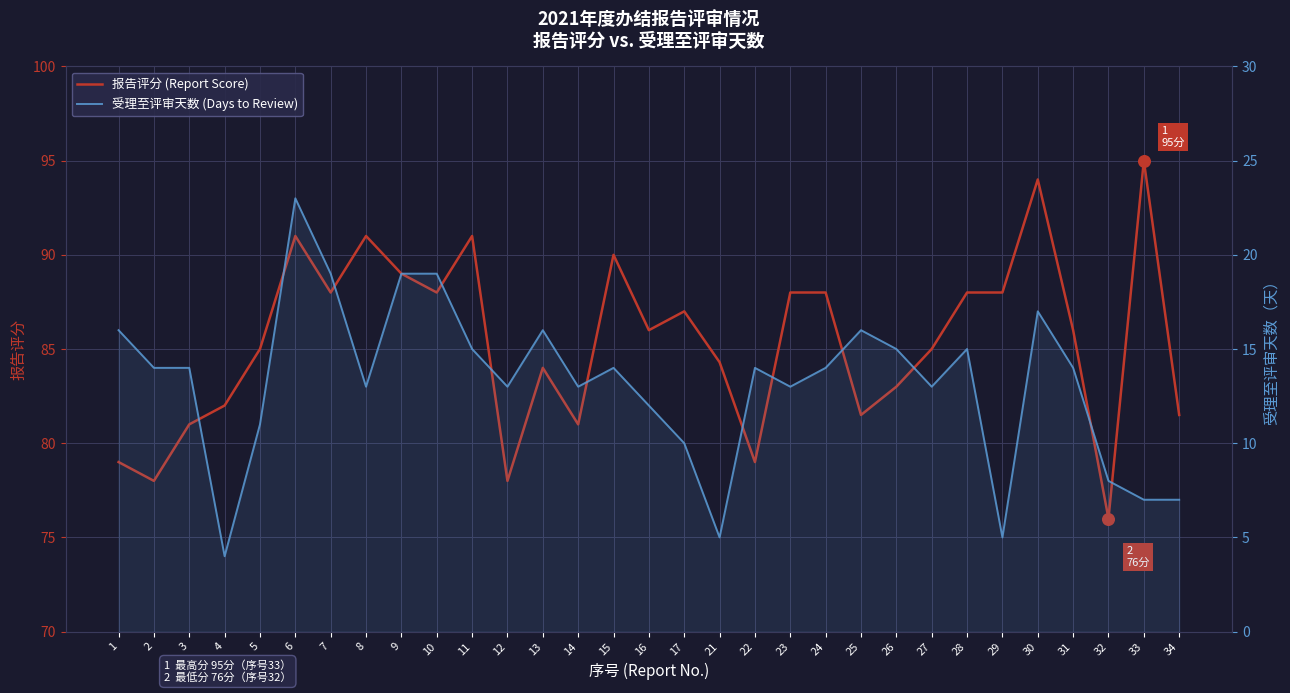

At which category is the sum across all series the highest?

6